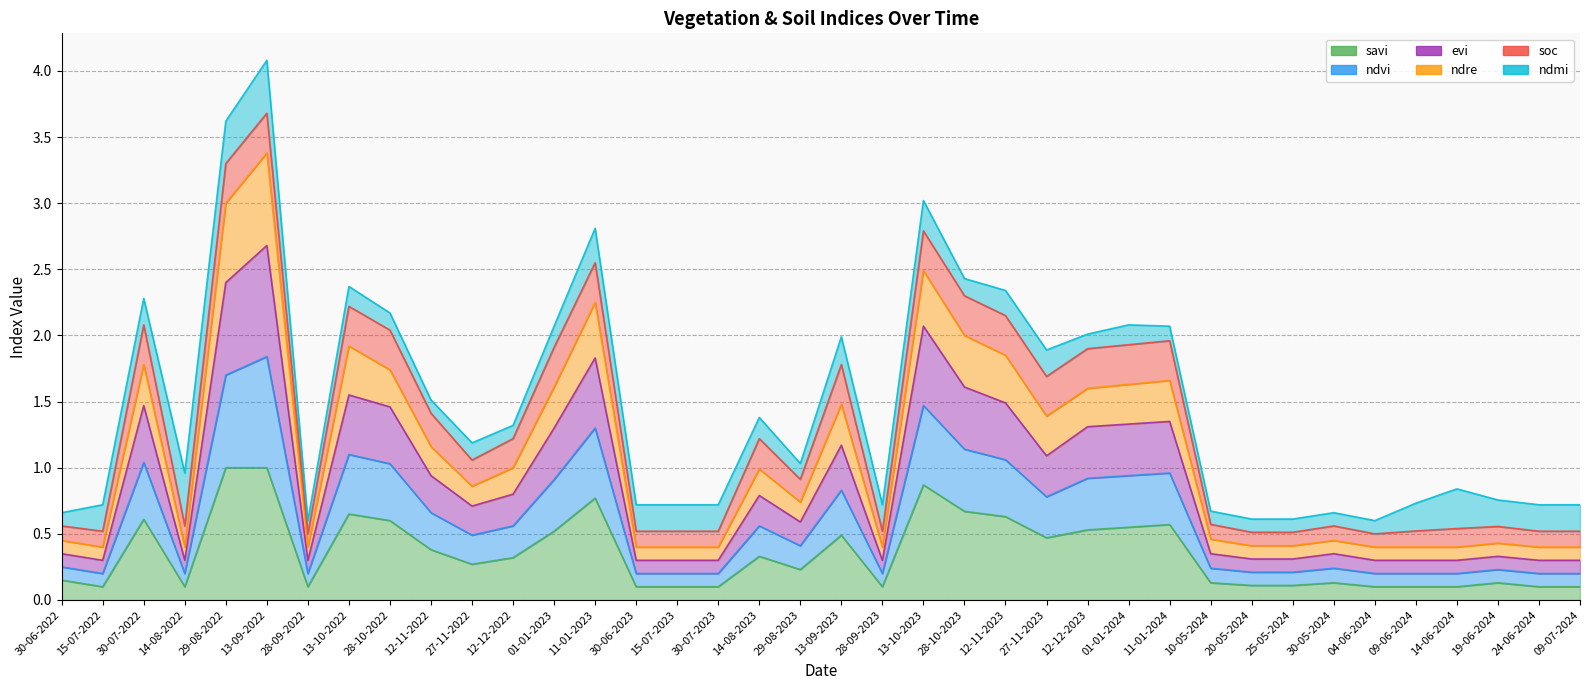

What is the spread (max minus min) of values at 15-07-2022?

0.6